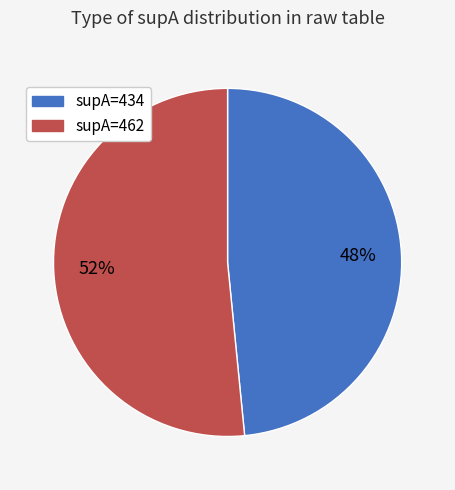

Is it true that supA=434 is 59% of the pie?

False